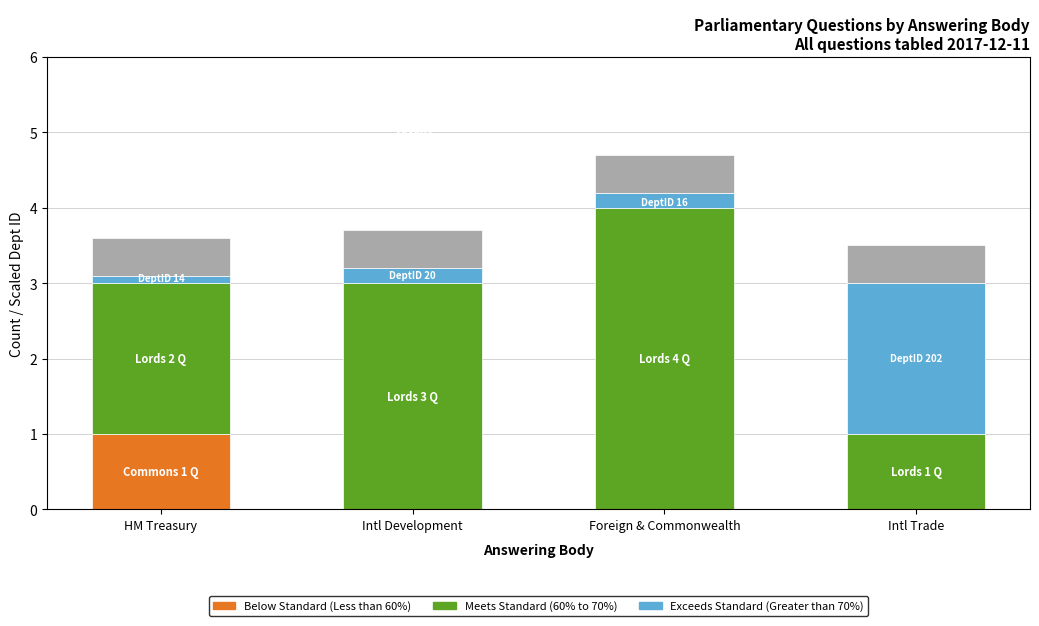

Rank the series by their maximum value, from highest to lowest.

Meets Standard (60% to 70%), Exceeds Standard (Greater than 70%), Below Standard (Less than 60%)